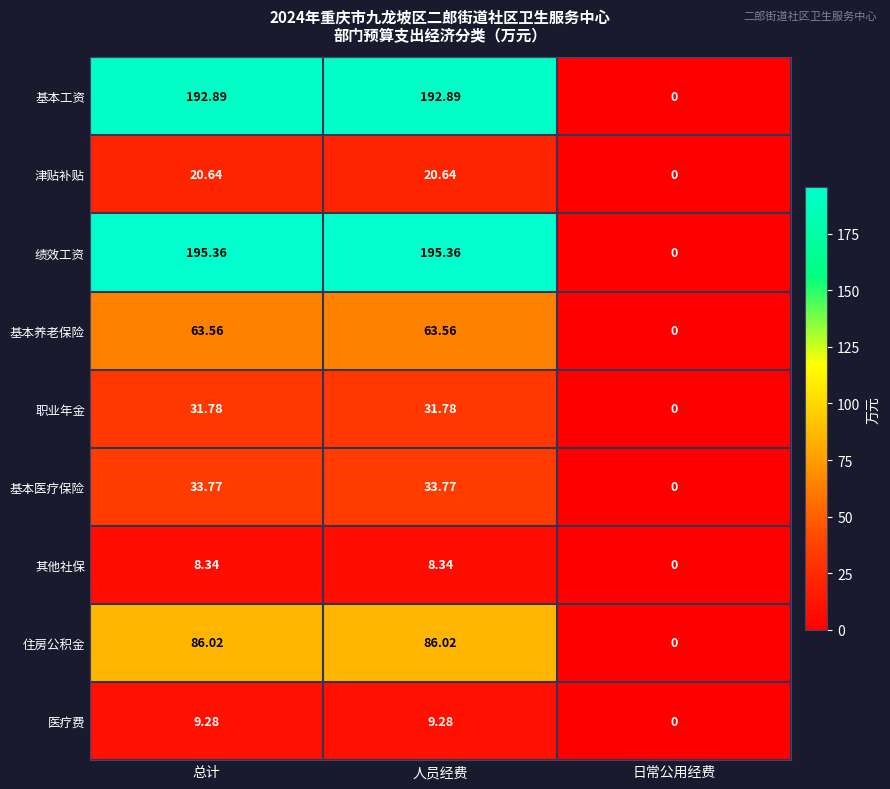

Which series has the largest total across all categories?

绩效工资